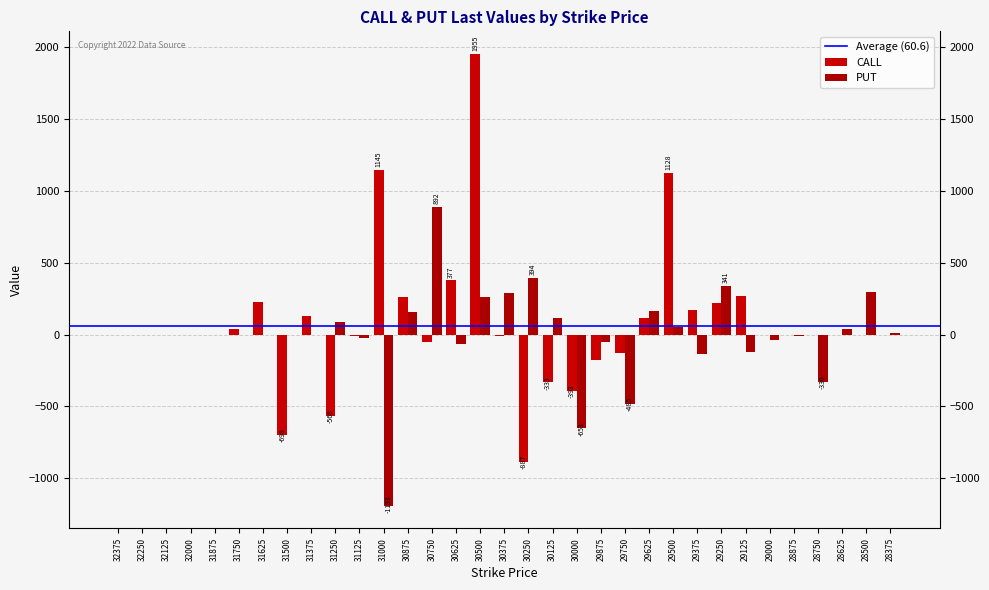

How many groups of bars are there?

33